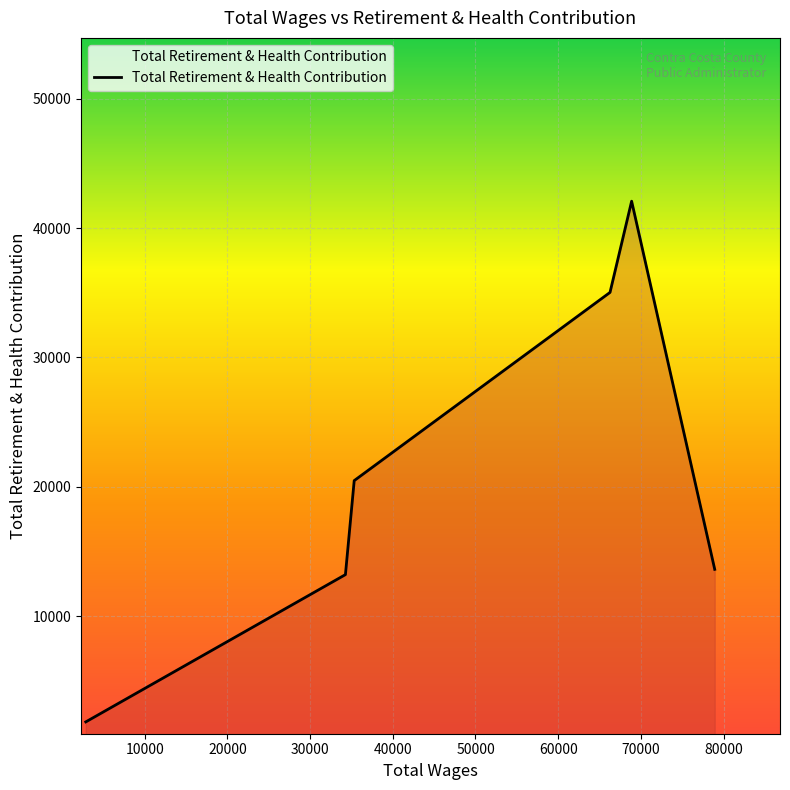

Count the number of categories in the chart.

6